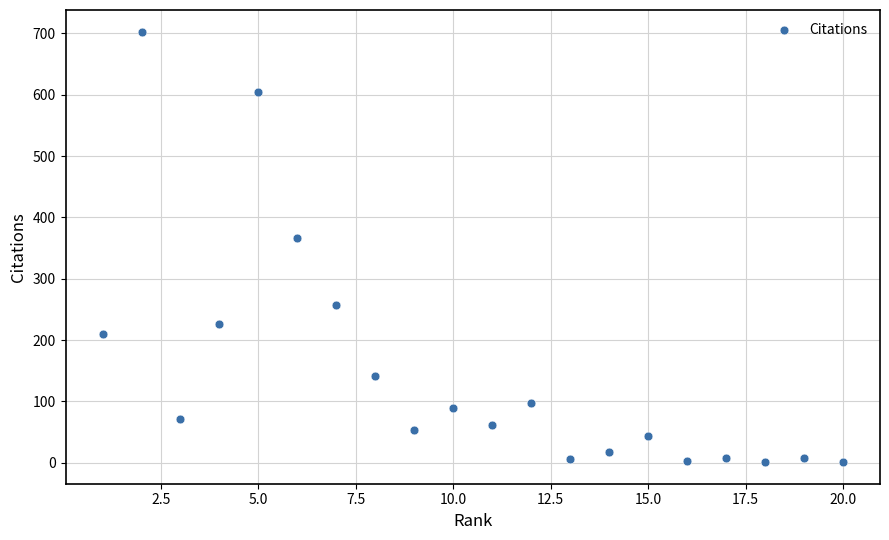

What is the range of X values (max minus min)?

19